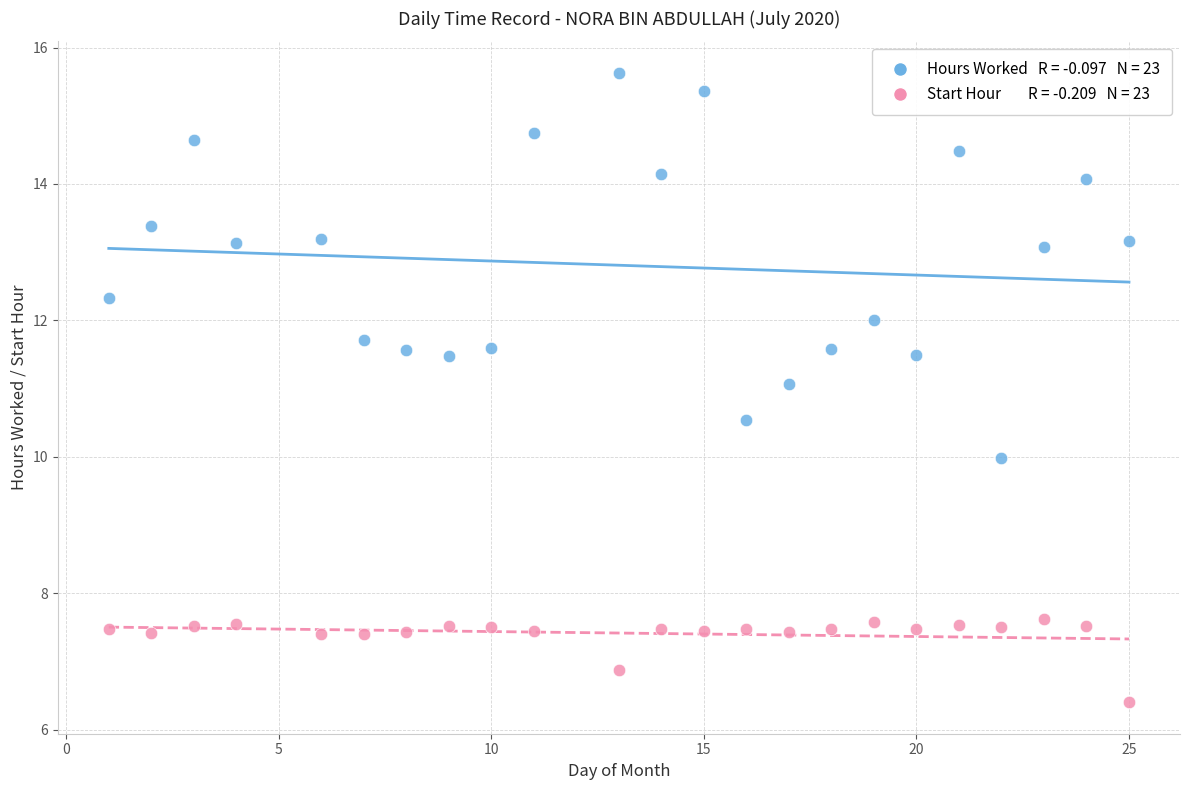

Across all data points, what is the range of Y values (max minus min)?

9.2